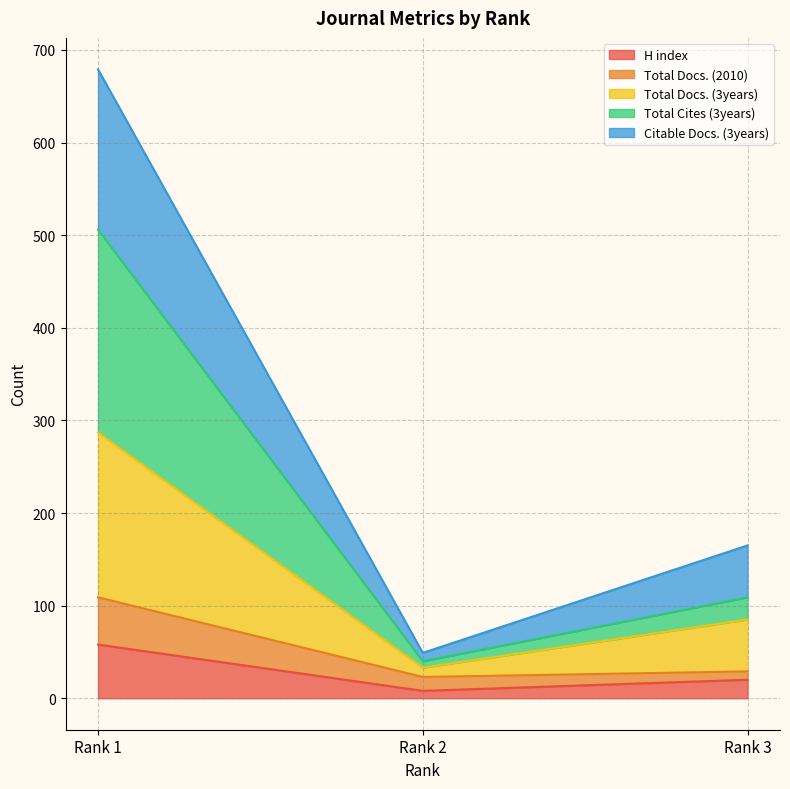

What is the difference between the highest and lowest values at Rank 2?

41